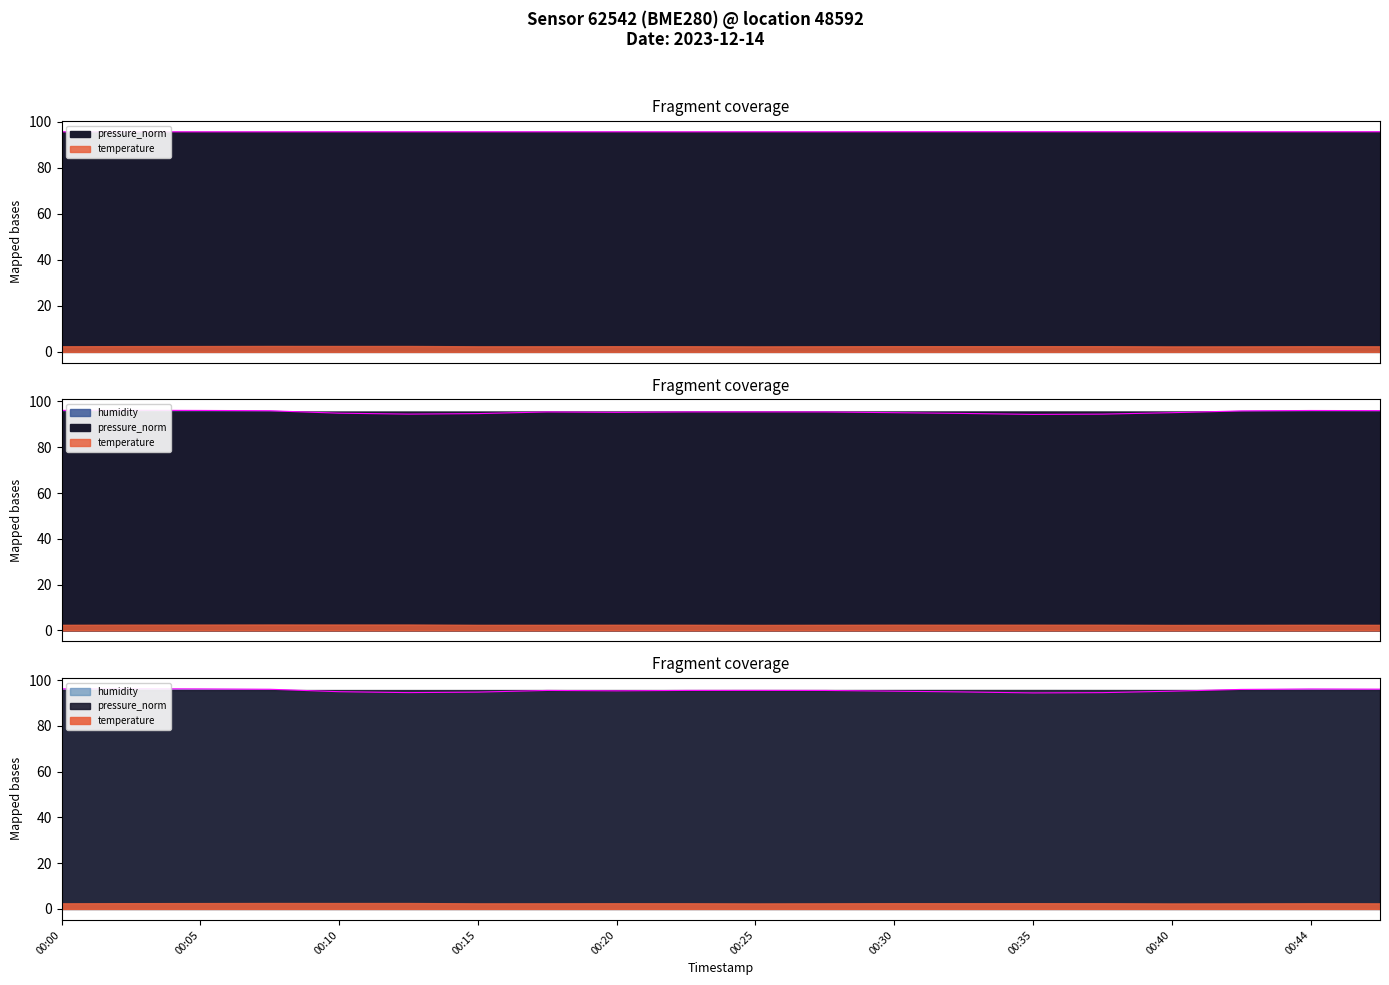

At which category is the sum across all series the highest?

00:03